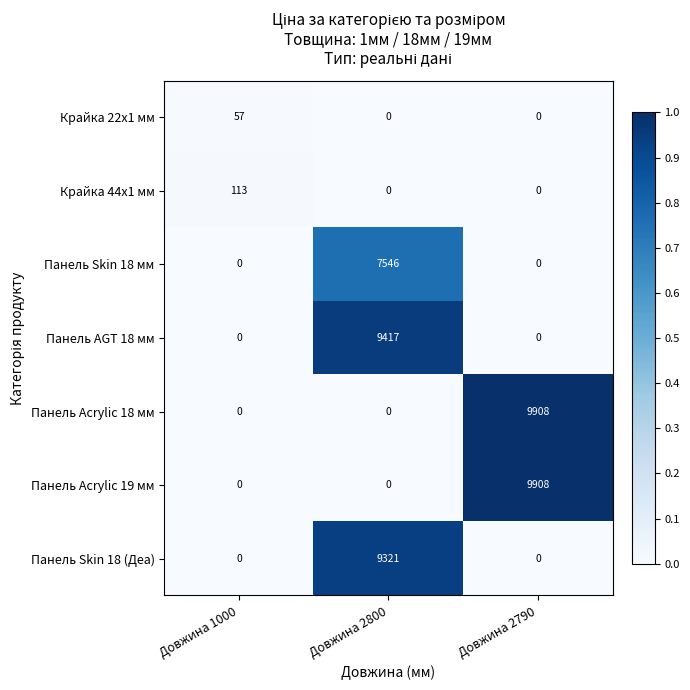

At which category is the sum across all series the highest?

Довжина 2800